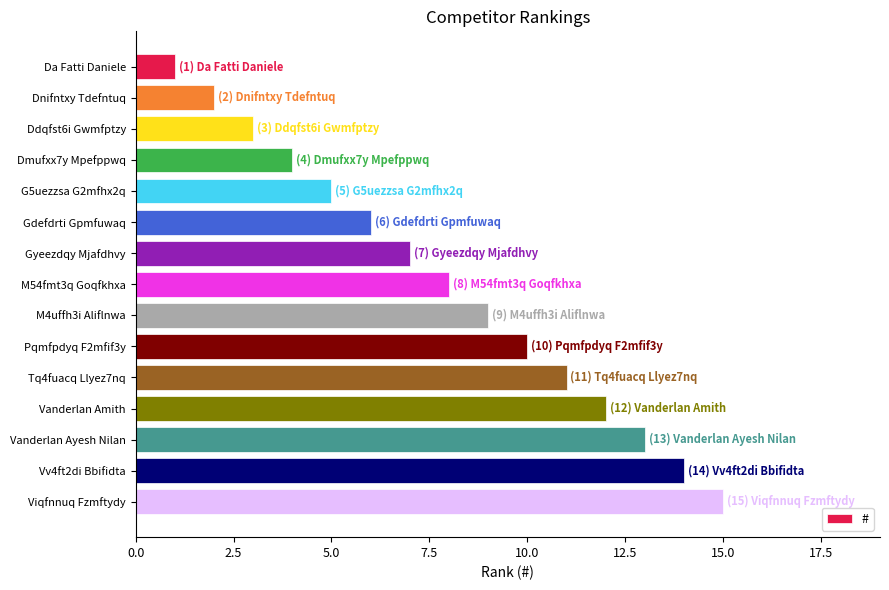

What is the label of the 6th bar from the bottom?

Pqmfpdyq F2mfif3y